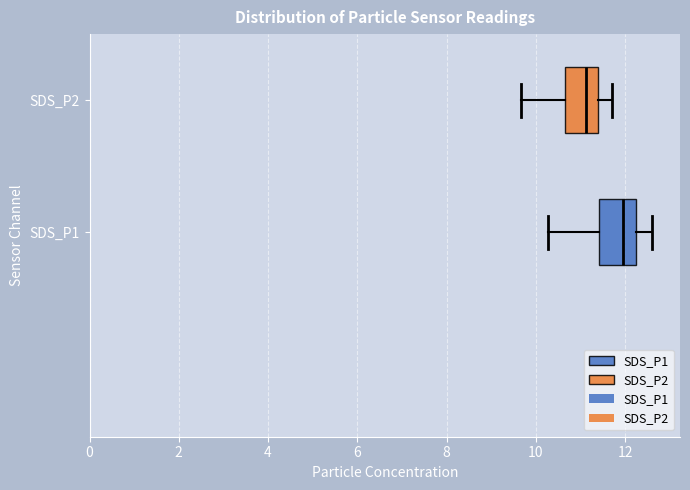

Reading bottom to top, read every box against the x-axis: the position of its median line, the range the box covers, and the ends of its whiskers. The values are not printed on the chart, so give them approximately, as read against the axis.

SDS_P1: median 12.0, box 11.4 to 12.2, whiskers 10.2 to 12.6
SDS_P2: median 11.2, box 10.6 to 11.4, whiskers 9.6 to 11.8